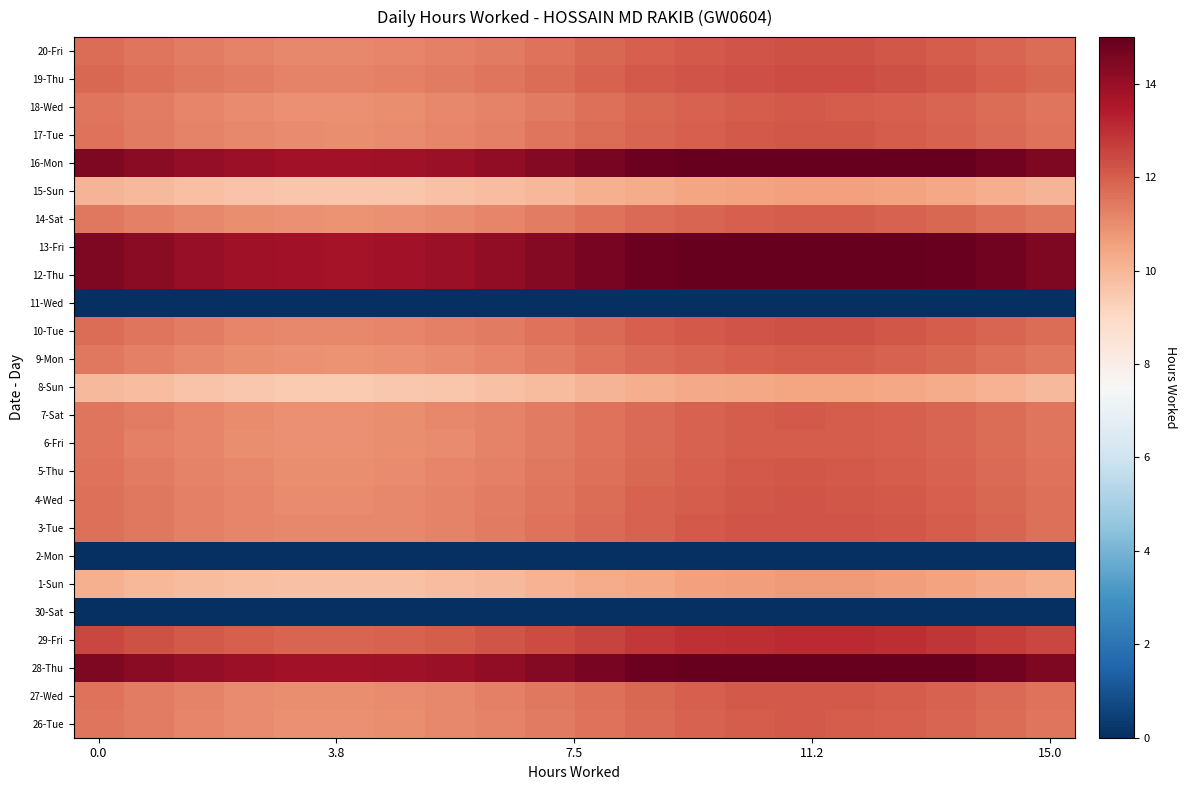

Rank the series by their maximum value, from highest to lowest.

28-Thu, 16-Mon, 12-Thu, 13-Fri, 29-Fri, 19-Thu, 20-Fri, 10-Tue, 3-Tue, 4-Wed, 17-Tue, 5-Thu, 27-Wed, 18-Wed, 26-Tue, 7-Sat, 6-Fri, 9-Mon, 14-Sat, 1-Sun, 15-Sun, 8-Sun, 30-Sat, 2-Mon, 11-Wed